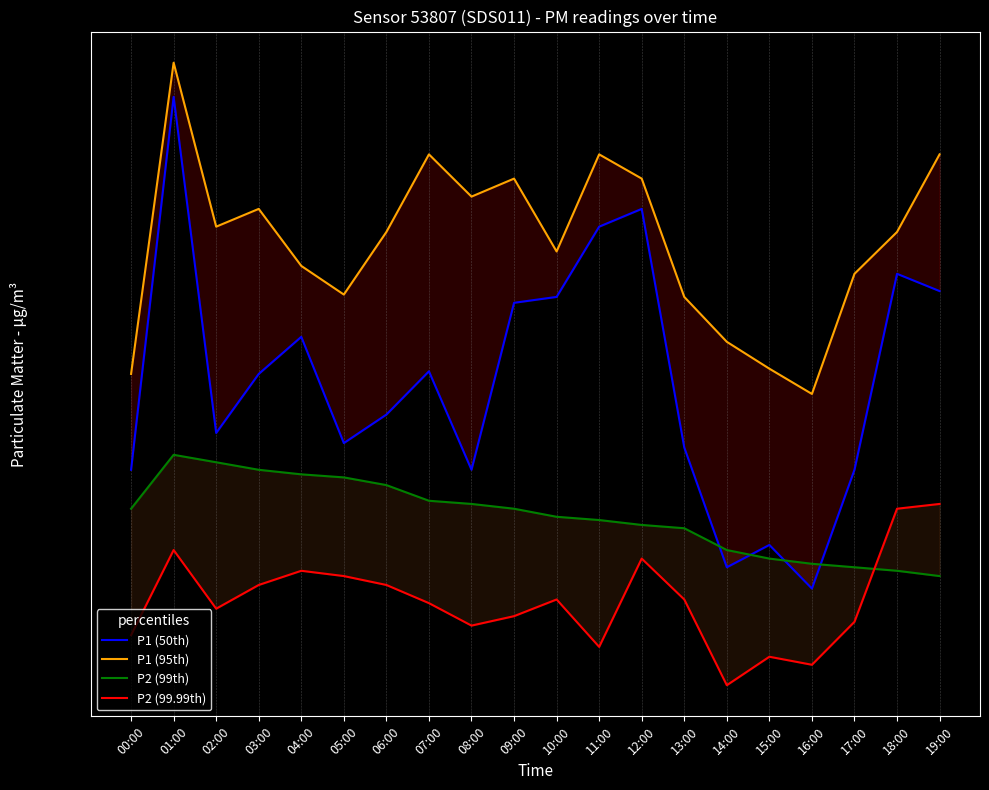

Reading left to right, list all the values displayed in this chart.

P1 (50th): 00:00=4.5	01:00=7.8	02:00=4.8	03:00=5.2	04:00=5.5	05:00=4.7	06:00=4.9	07:00=5.2	08:00=4.5	09:00=5.8	10:00=5.8	11:00=6.4	12:00=6.6	13:00=4.7	14:00=3.9	15:00=4.0	16:00=3.8	17:00=4.5	18:00=6.0	19:00=5.8
P1 (95th): 00:00=5.2	01:00=8.2	02:00=6.4	03:00=6.6	04:00=6.1	05:00=5.8	06:00=6.4	07:00=7.2	08:00=6.7	09:00=6.9	10:00=6.2	11:00=7.2	12:00=6.9	13:00=5.8	14:00=5.4	15:00=5.2	16:00=5.0	17:00=6.0	18:00=6.4	19:00=7.2
P2 (99th): 00:00=4.2	01:00=4.6	02:00=4.5	03:00=4.5	04:00=4.5	05:00=4.5	06:00=4.4	07:00=4.3	08:00=4.3	09:00=4.2	10:00=4.2	11:00=4.2	12:00=4.2	13:00=4.1	14:00=4.0	15:00=4.0	16:00=3.9	17:00=3.9	18:00=3.9	19:00=3.9
P2 (99.99th): 00:00=3.5	01:00=4.0	02:00=3.7	03:00=3.8	04:00=3.9	05:00=3.9	06:00=3.8	07:00=3.7	08:00=3.6	09:00=3.6	10:00=3.7	11:00=3.5	12:00=4.0	13:00=3.7	14:00=3.3	15:00=3.4	16:00=3.4	17:00=3.6	18:00=4.2	19:00=4.3